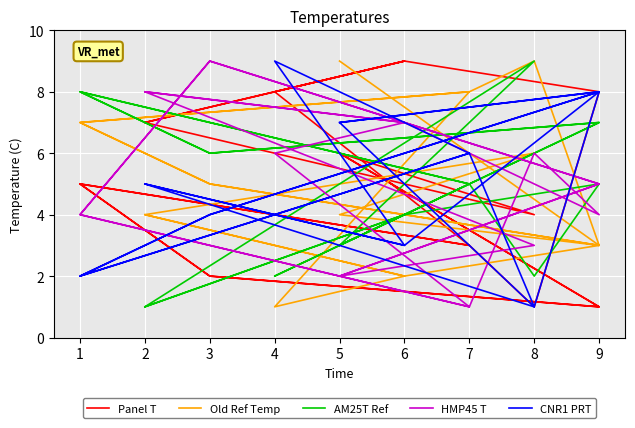

What is the difference between the maximum and second lowest values in the HMP45 T series?

8